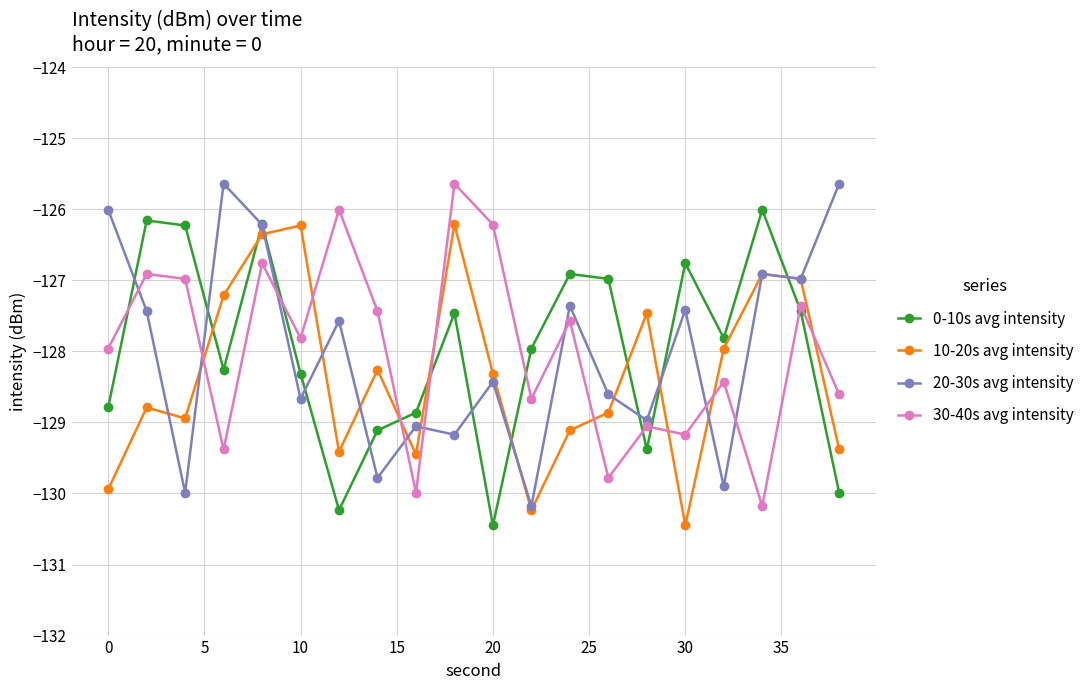

What is the maximum value shown in the chart?

-125.6